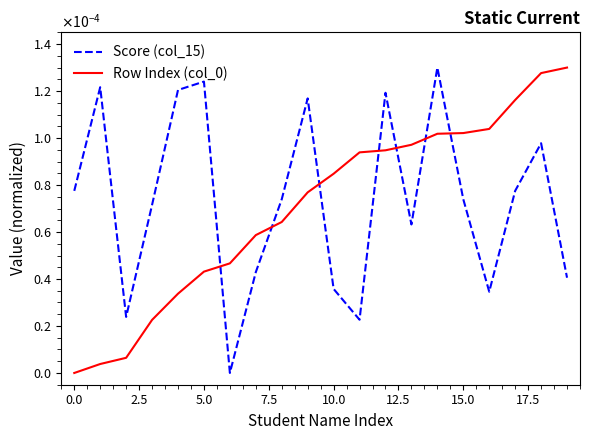

Is this an area chart (filled region under the line)?

No